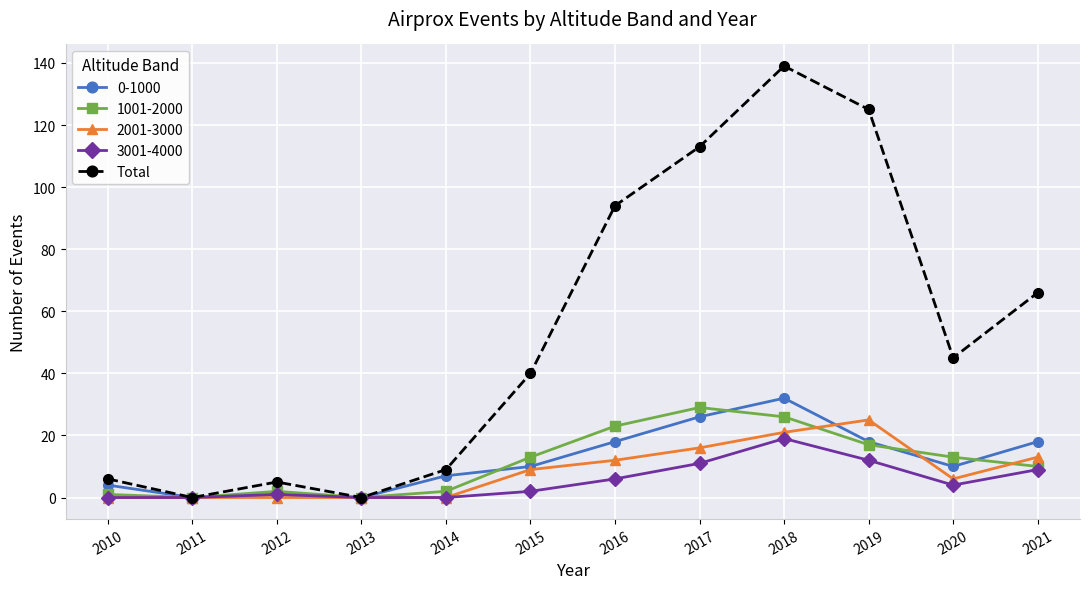

At how many categories does at least one series exceed 101?

3